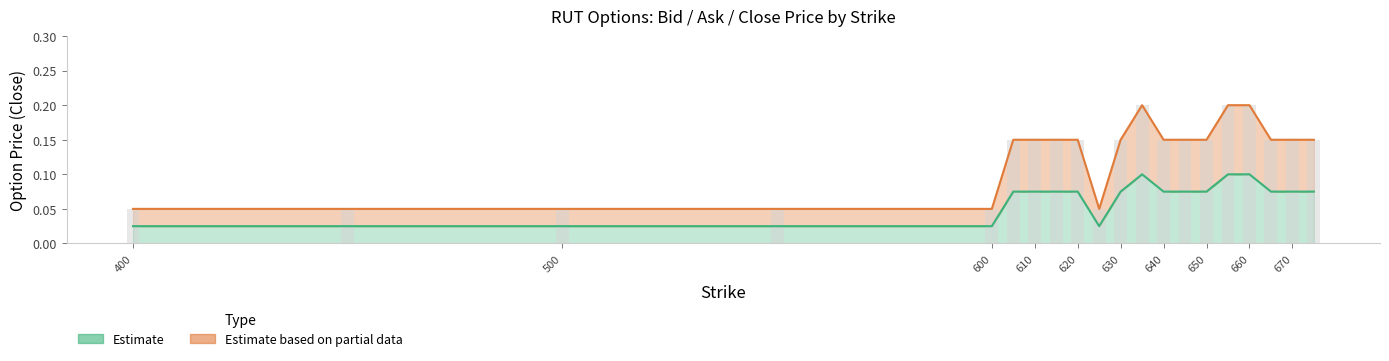

The value of Price at 605 is 0.1. True or false?

True